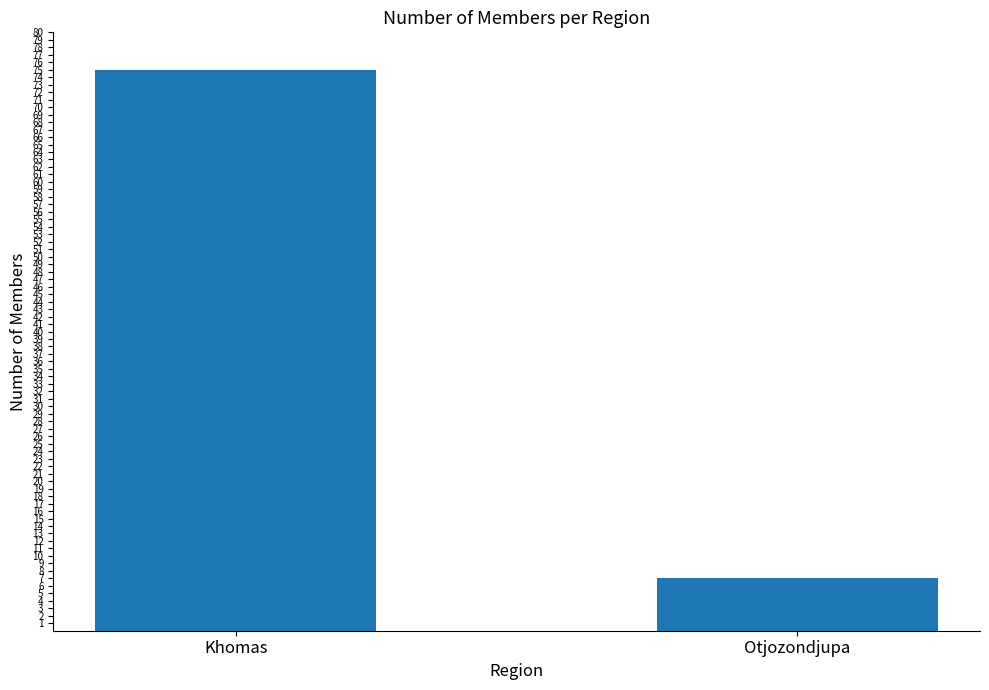

What is the label of the 2nd bar from the right?

Khomas